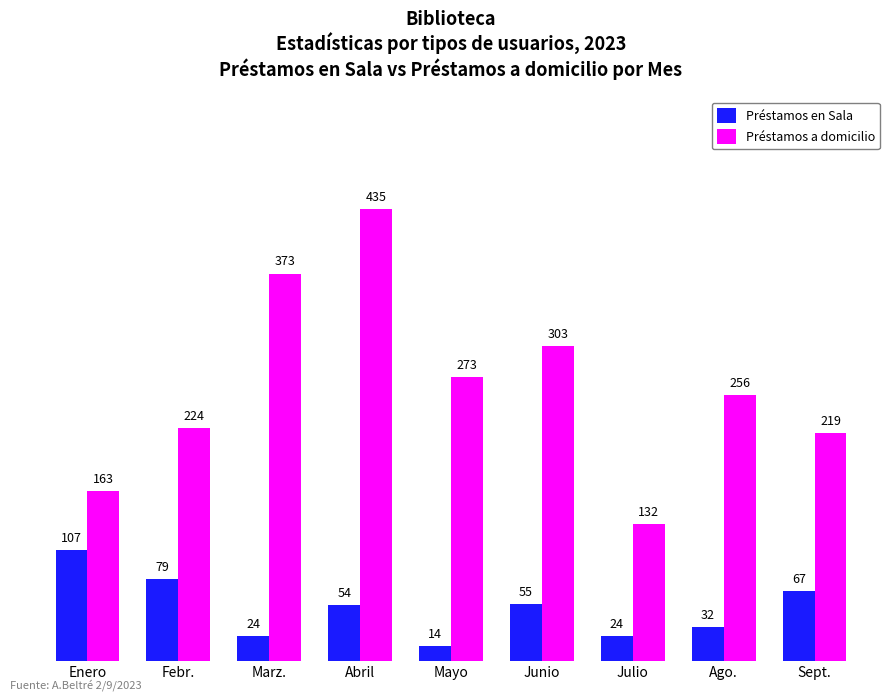

What is the label of the 1st bar from the right?

Sept.